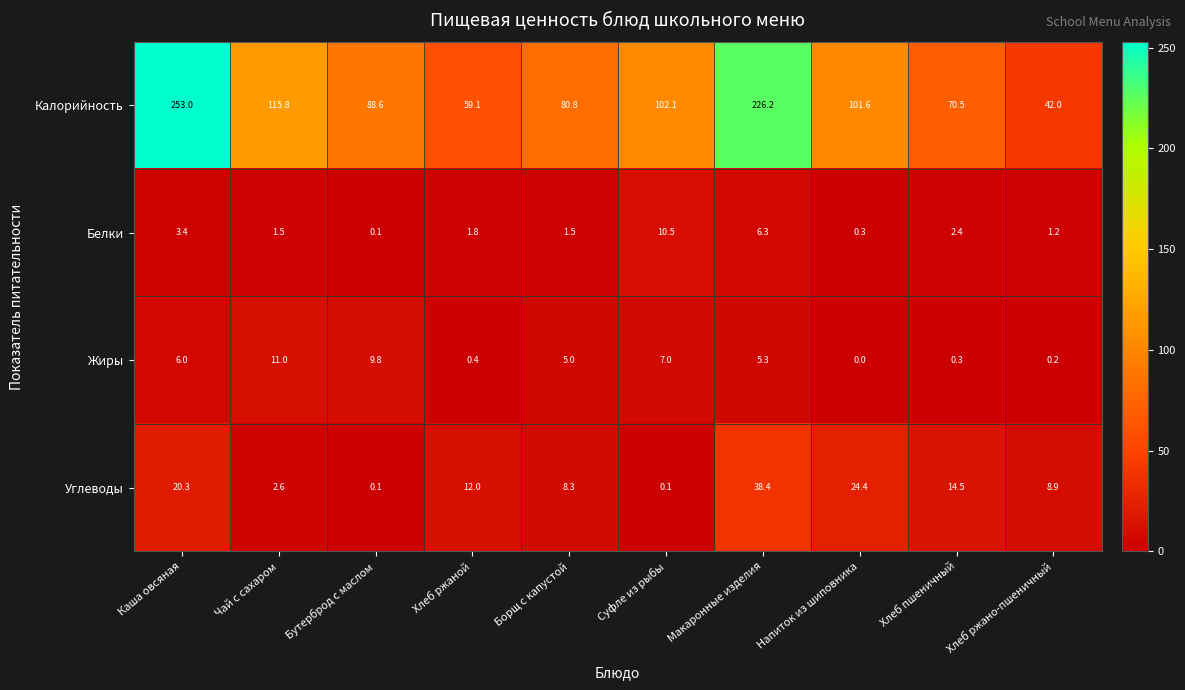

What is the total value across all series at Бутерброд с маслом?

98.6